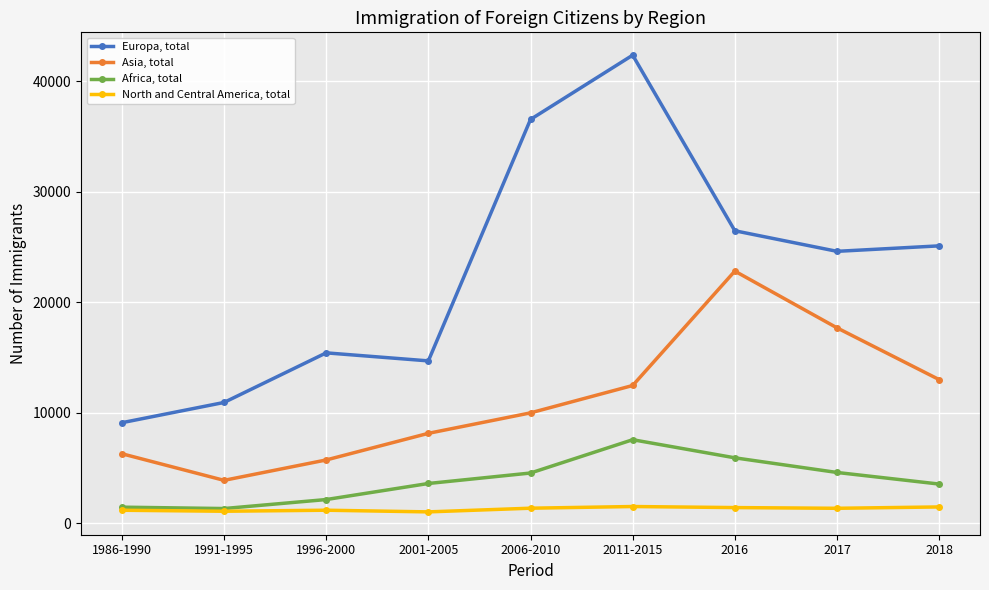

At how many categories does at least one series exceed 28277?

2